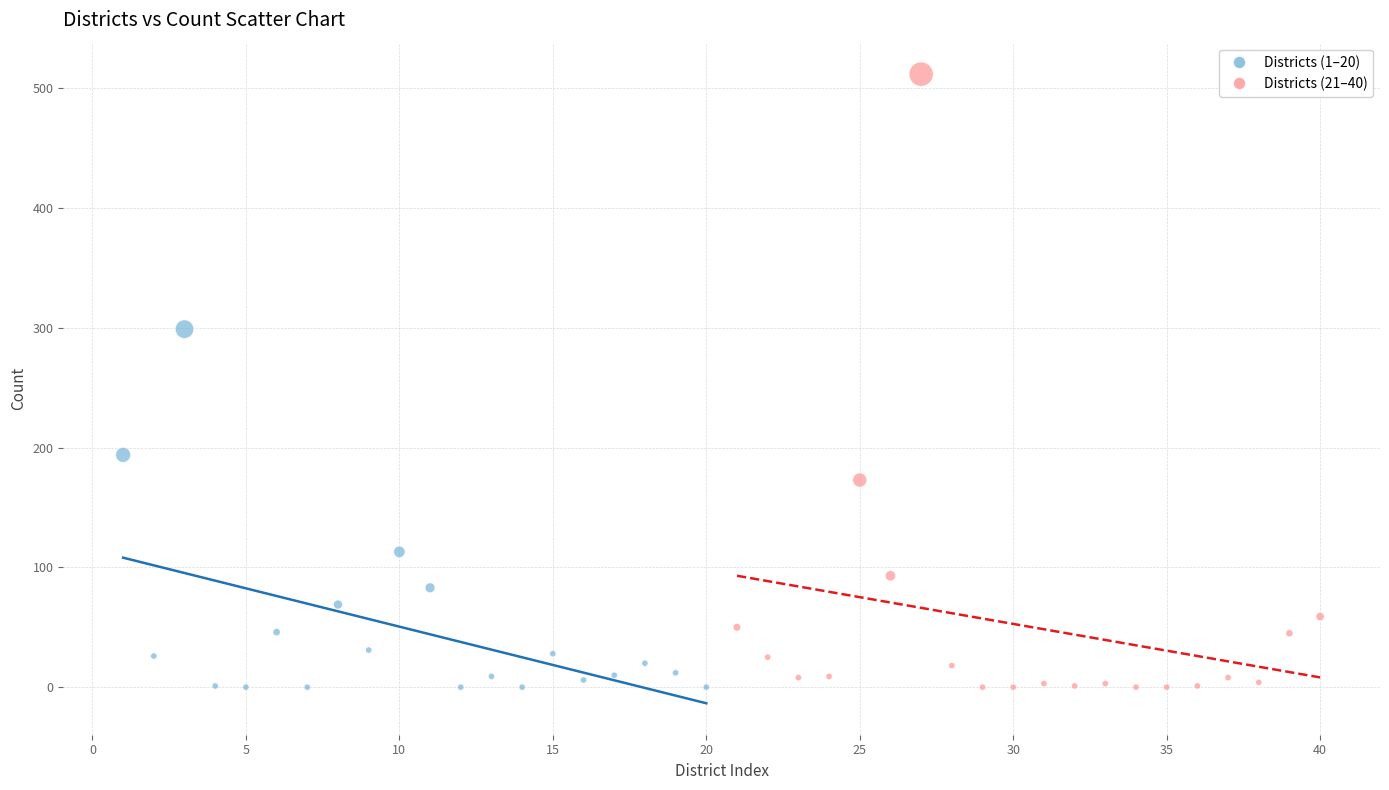

Which series has the largest Y range (max minus min)?

Districts (21–40)